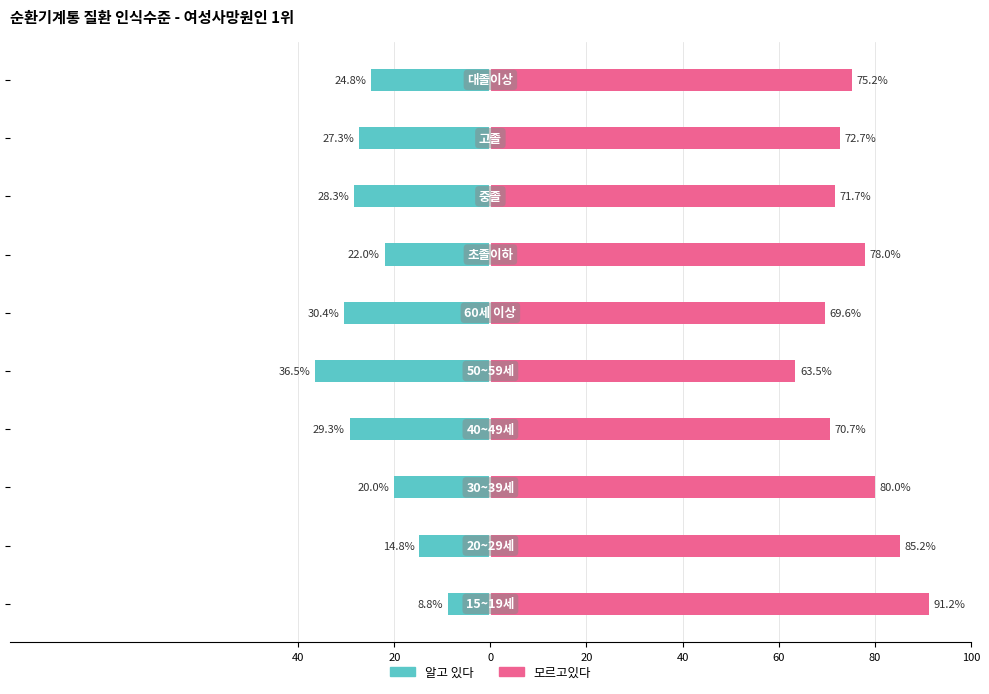

The value of 알고 있다 at 0 is -30.5. True or false?

False